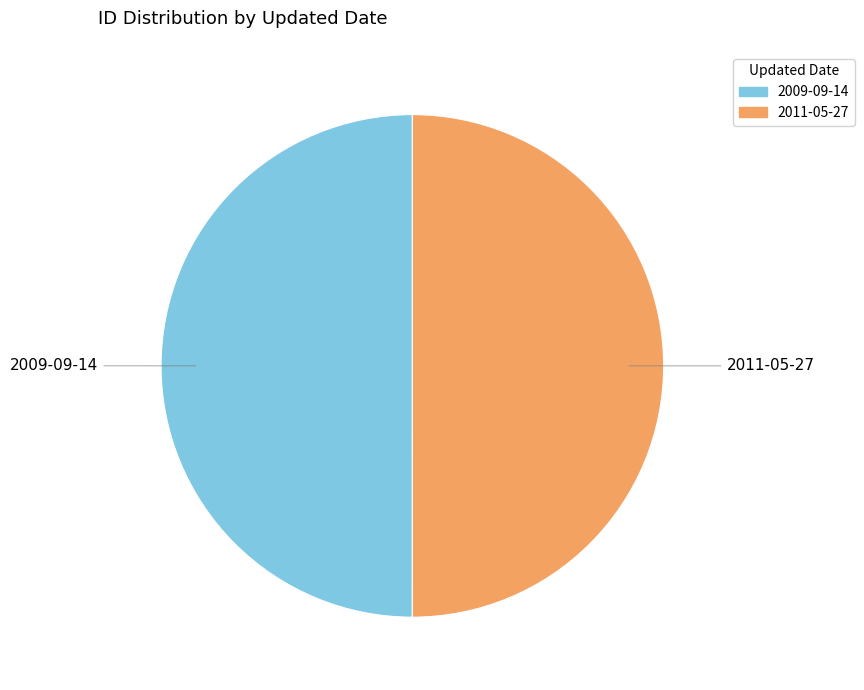

Is it true that 2009-09-14 is 50% of the pie?

True